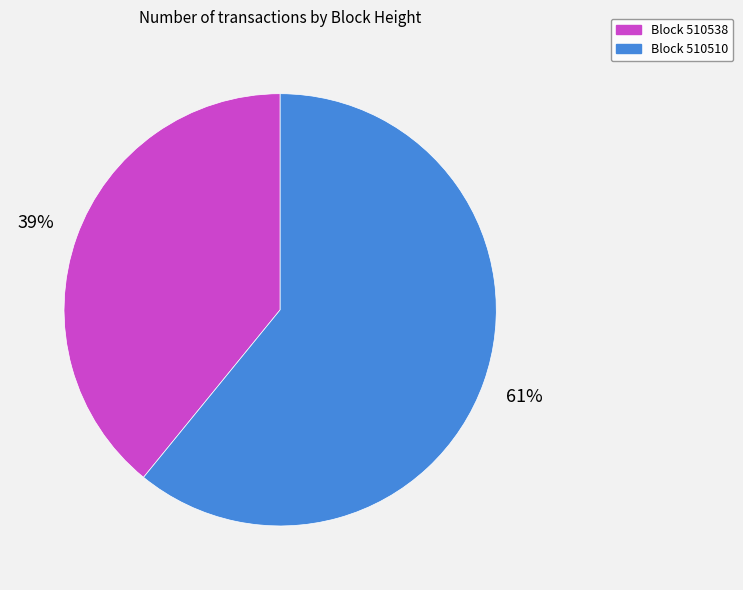

How many segments does this pie chart have?

2